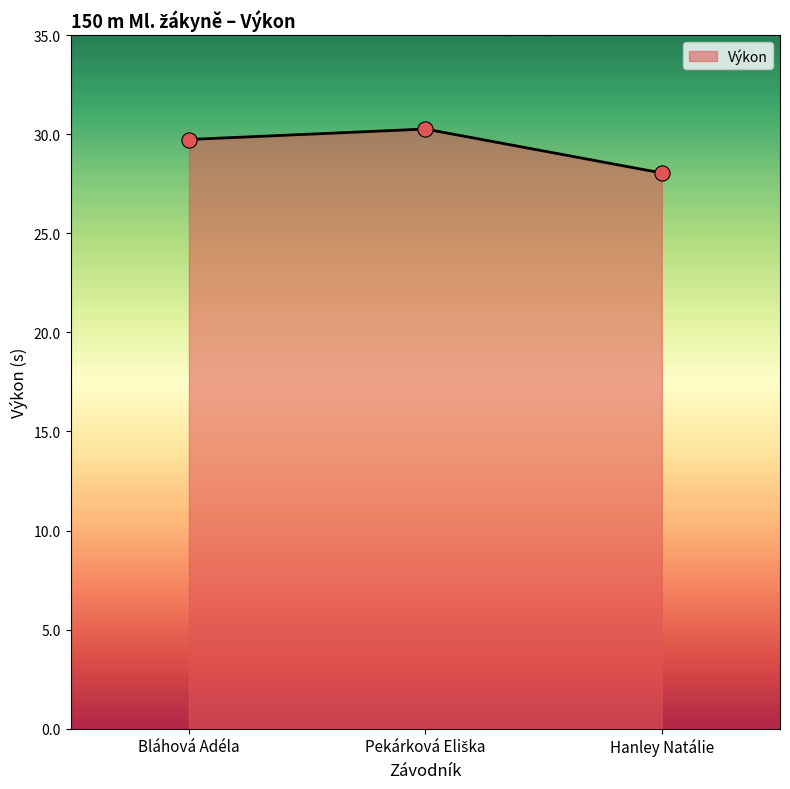

What is the change in value from Bláhová Adéla to Hanley Natálie?

-1.7